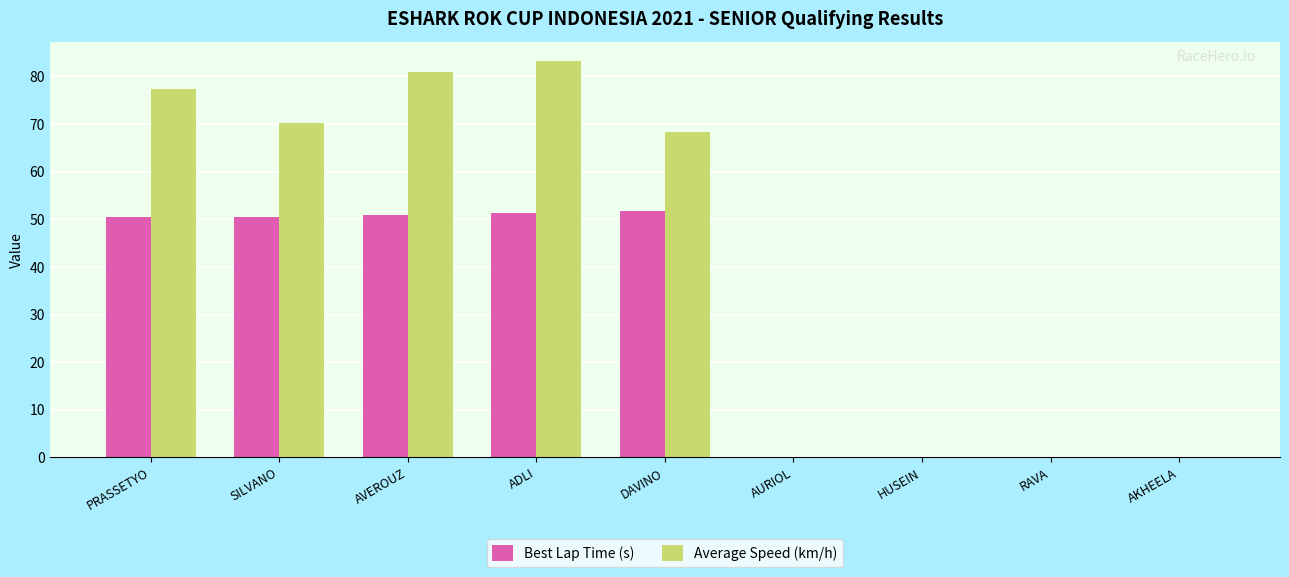

The value of Average Speed (km/h) at AKHEELA is 0.0. True or false?

True